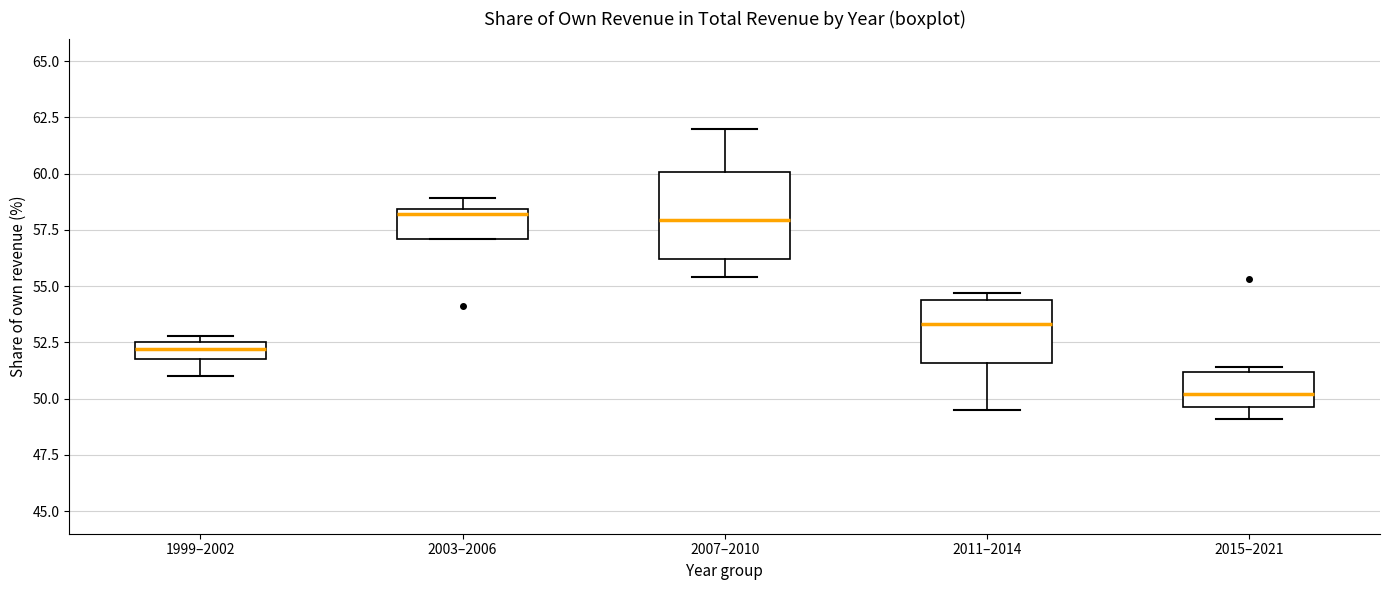

Where is the lower edge of the box for 2011–2014 on the y-axis? The values are not printed on the chart, so give them approximately, as read against the axis.

51.5